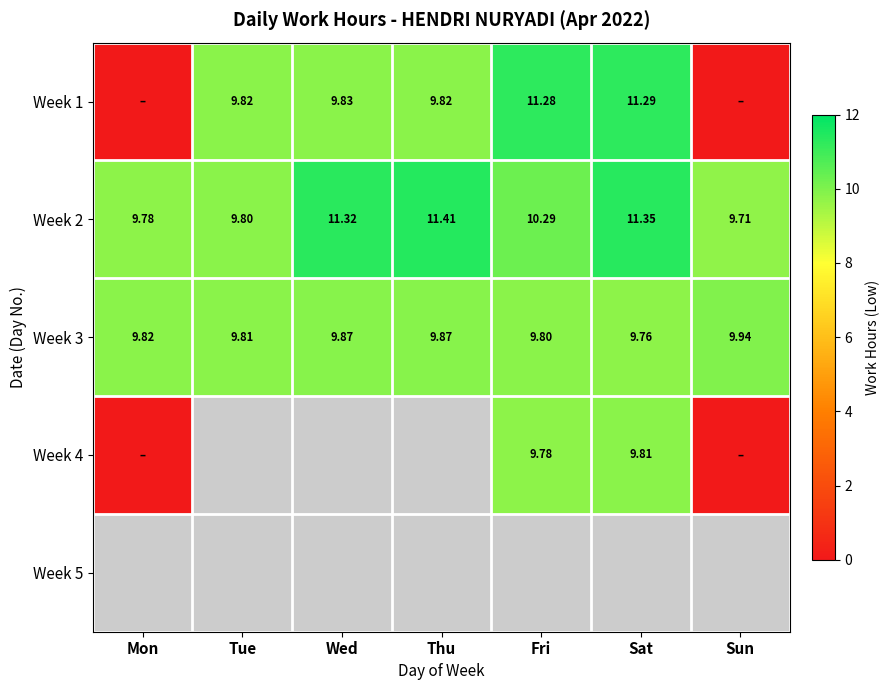

At which label does Week 2 reach its peak?

Thu